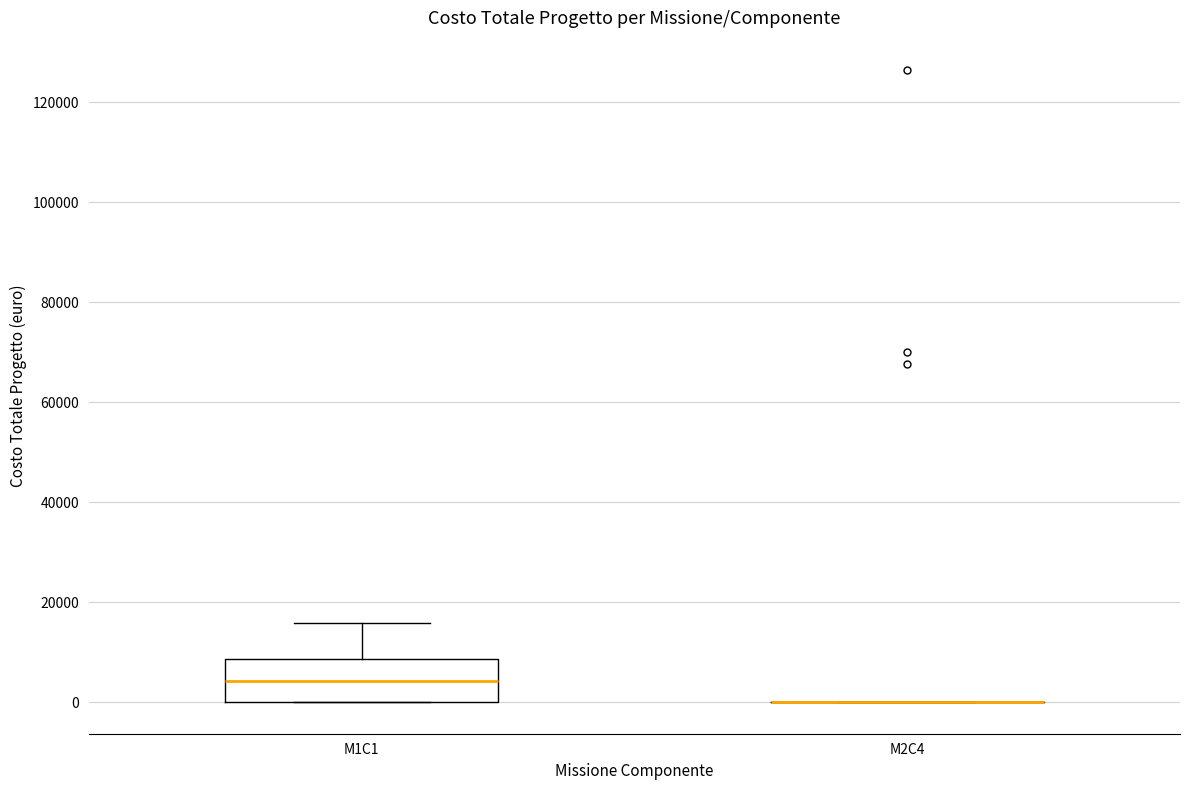

Reading left to right, transcribe this box plot: for each box, give where its median line is, the range the box spans, and where its two whiskers end, as read against the y-axis. The values are not printed on the chart, so give them approximately, as read against the axis.

M1C1: median 4000, box 0 to 8000, whiskers 0 to 16000
M2C4: box collapsed to a line at 0, whiskers 0 to 0